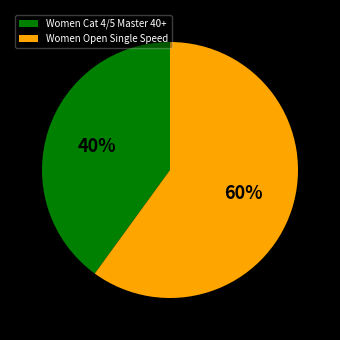

Which slice is the smallest?

Women Cat 4/5 Master 40+